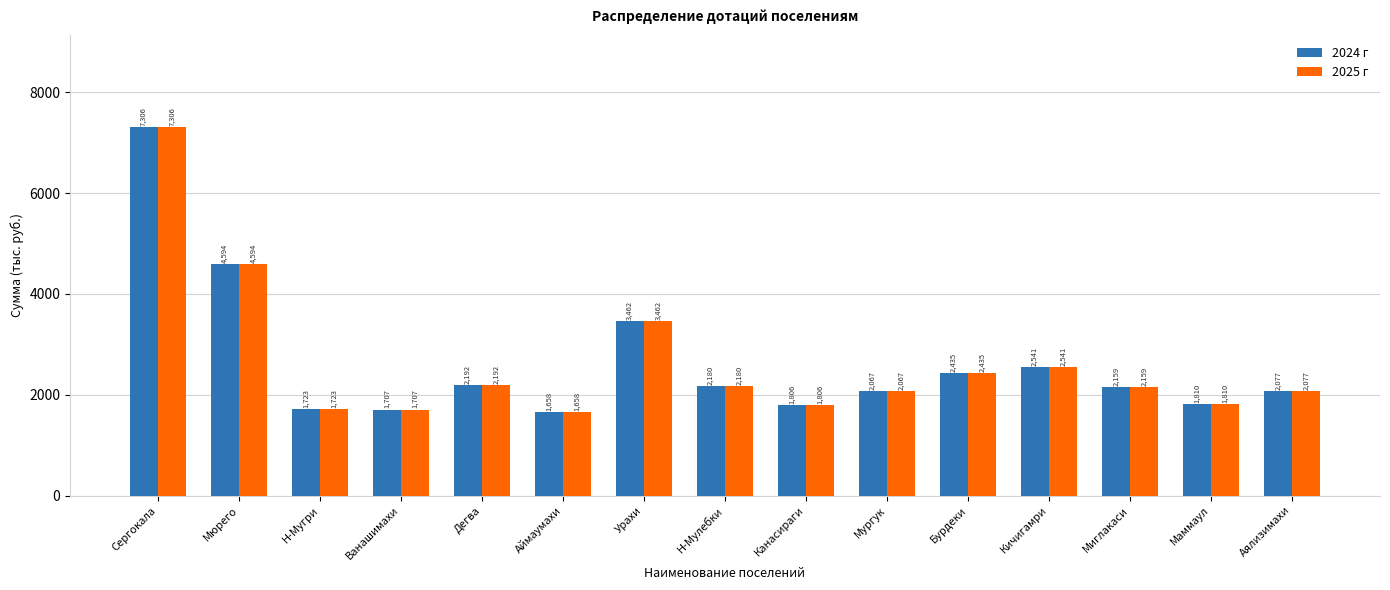

At which label does 2024 г first exceed 2159?

Сергокала